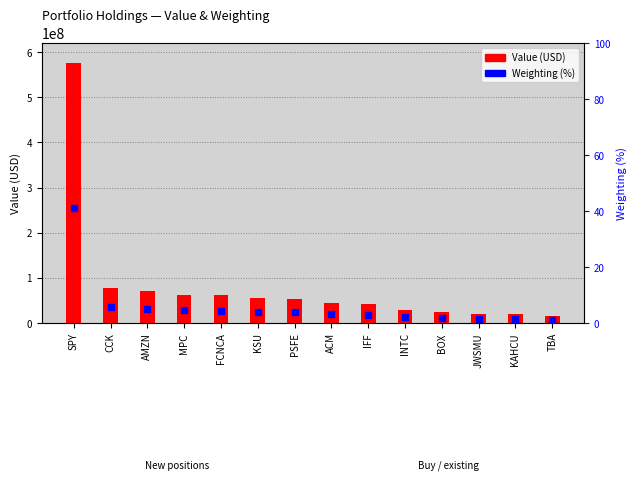

Which series has the largest total across all categories?

Value